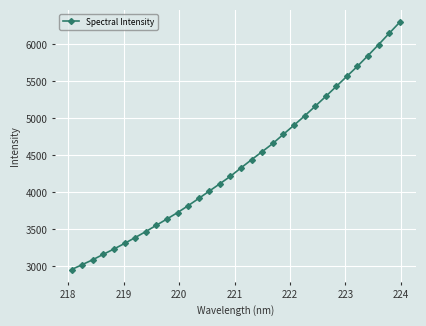

What is the greatest value displayed?

6300.4